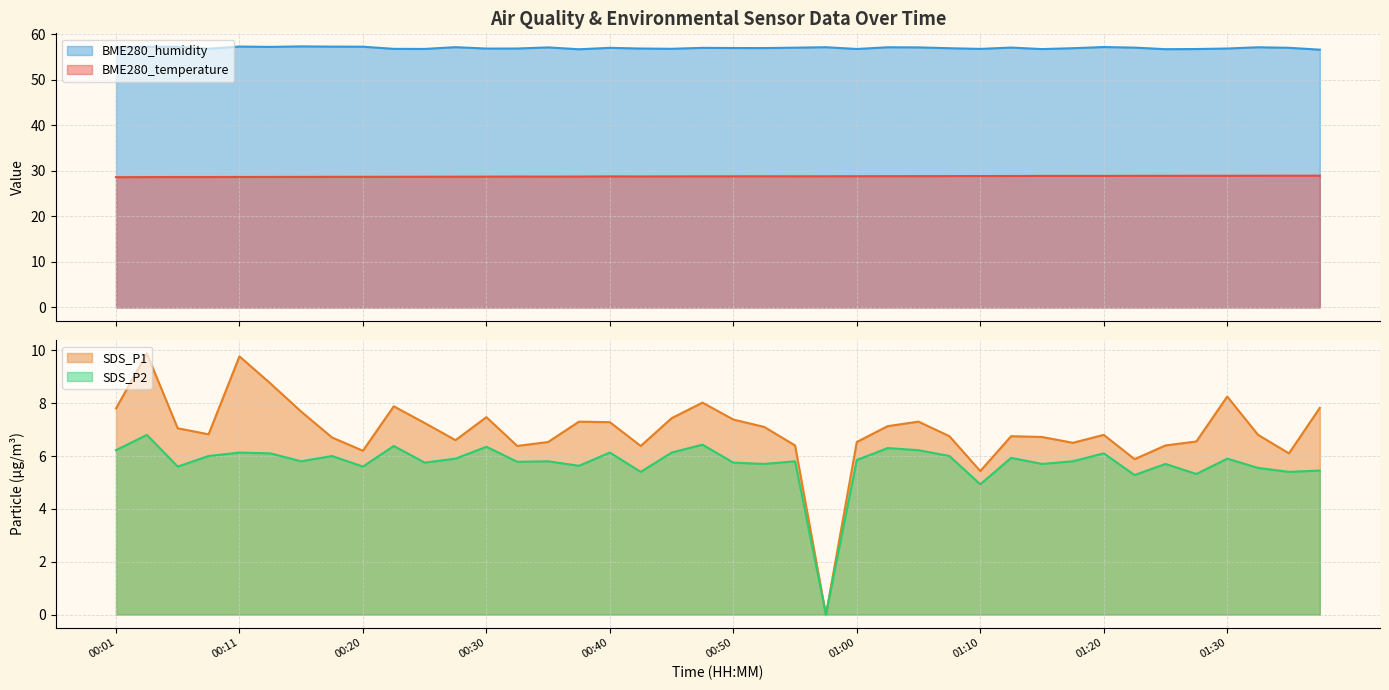

What is the value of the BME280_temperature point at the 37th from the left?

28.9